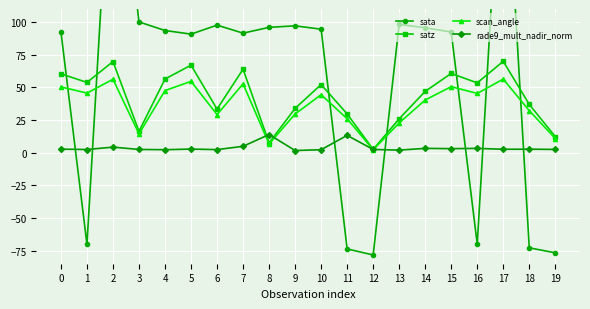

Is the value of scan_angle at 11 greater than the value of rade9_mult_nadir_norm at 13?

Yes